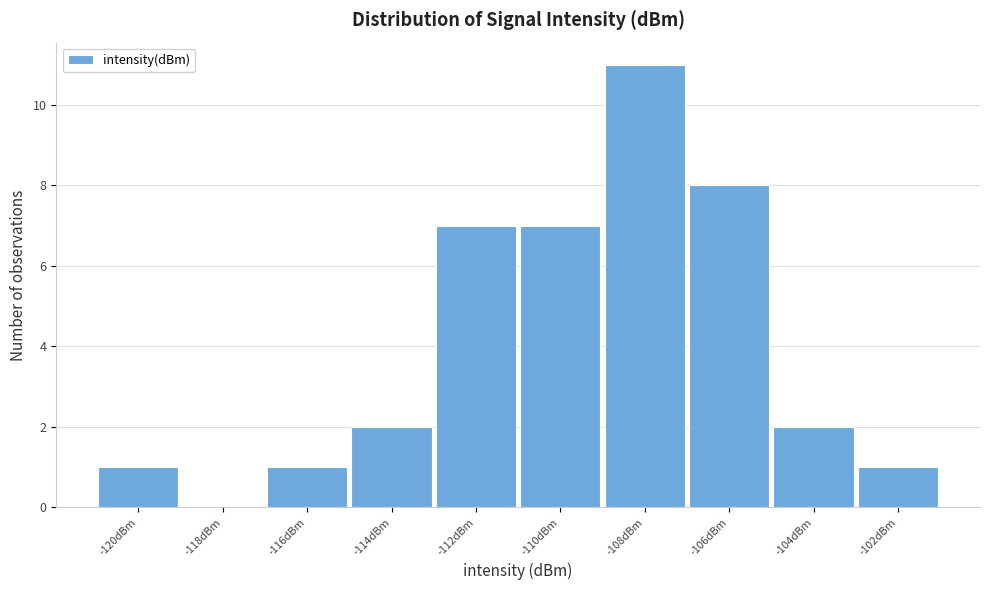

Reading right to left, what are all the values shown in this chart?

-102dBm=1	-104dBm=2	-106dBm=8	-108dBm=11	-110dBm=7	-112dBm=7	-114dBm=2	-116dBm=1	-118dBm=0	-120dBm=1